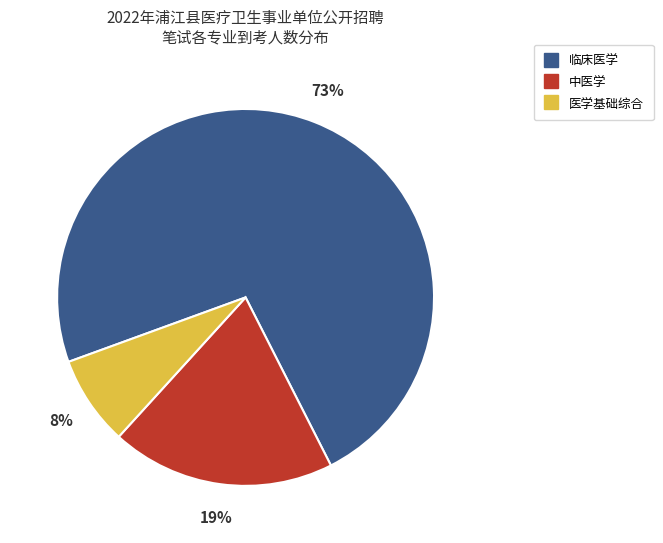

To the nearest percent, what is the difference between the largest and smallest slice percentages?

65%